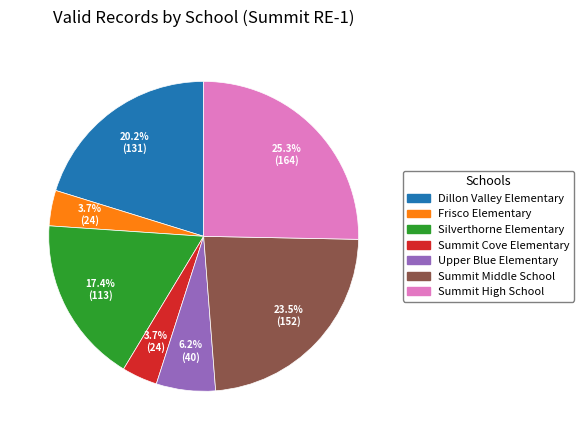

Is Silverthorne Elementary the majority of the pie?

No